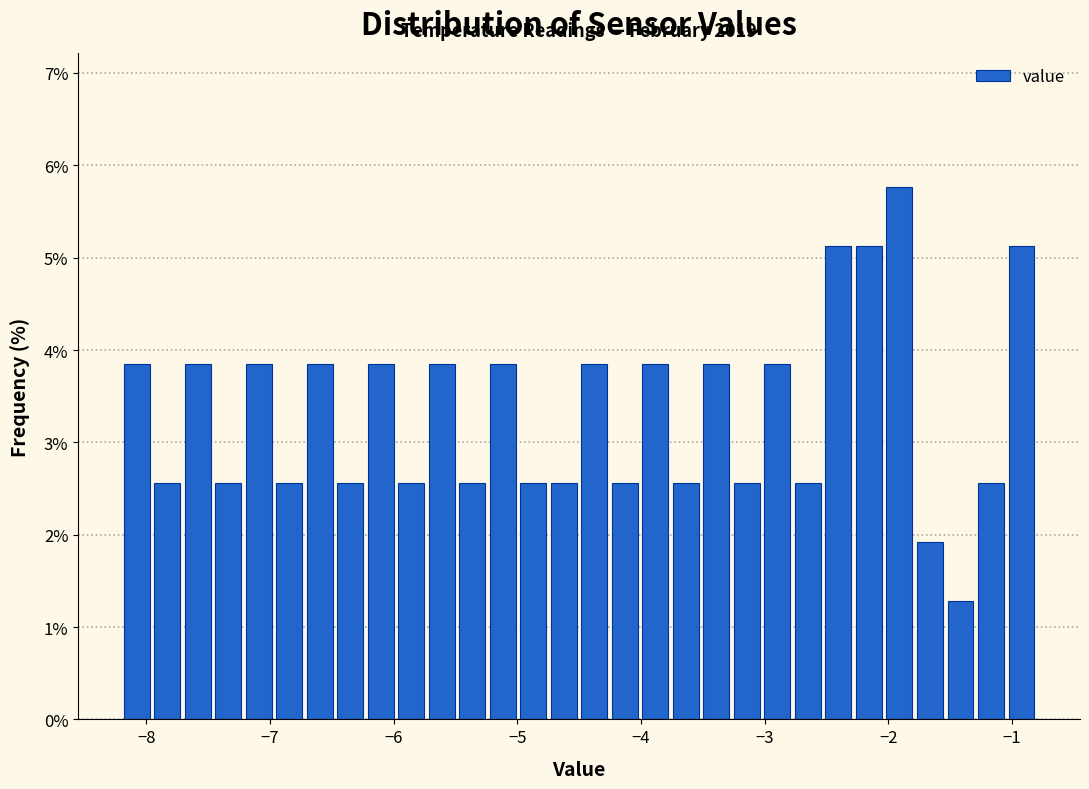

Around what value on the x-axis is the tallest bar? Give the approximate position of its centre, as read against the axis.

-1.9